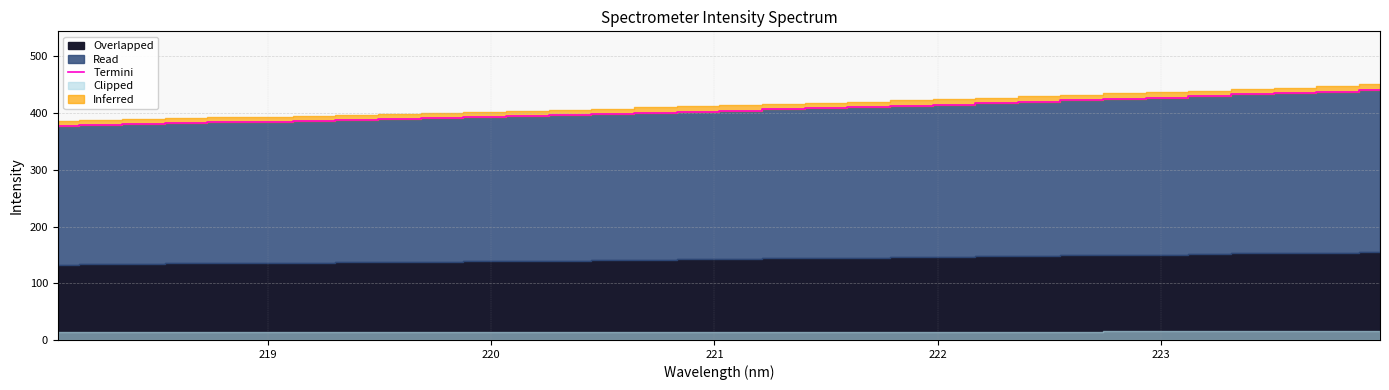

Count the number of categories in the chart.

32